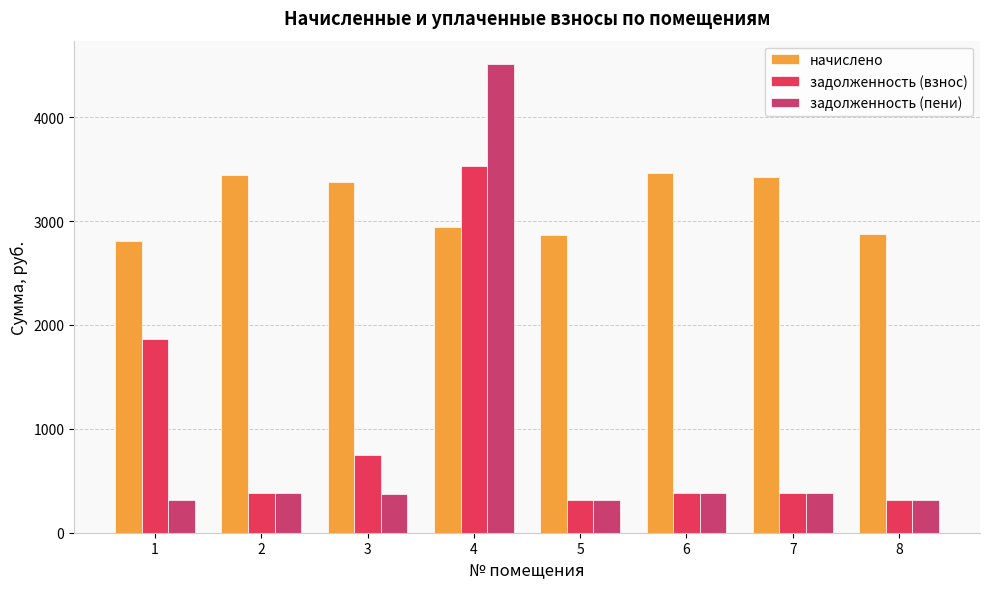

Between 3 and 6, which series saw the biggest shift?

задолженность (взнос)